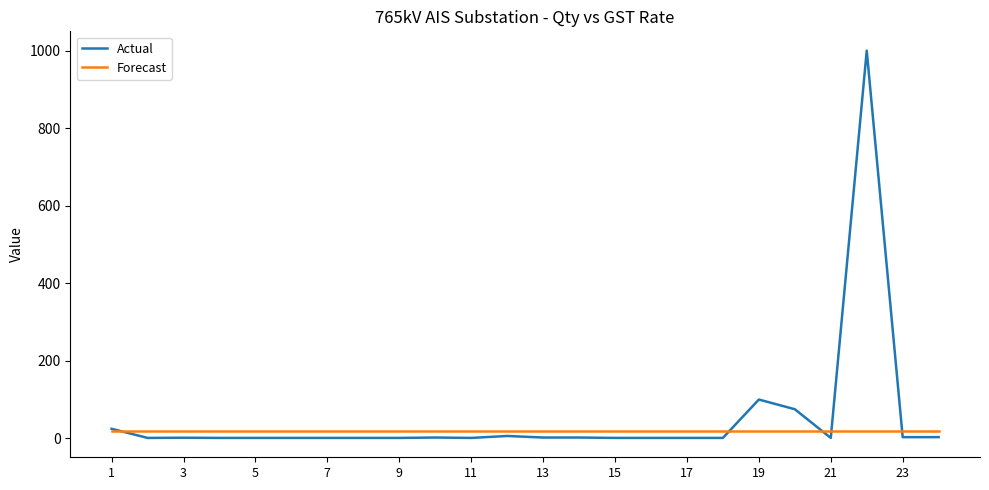

Rank the series by their maximum value, from lowest to highest.

Forecast, Actual